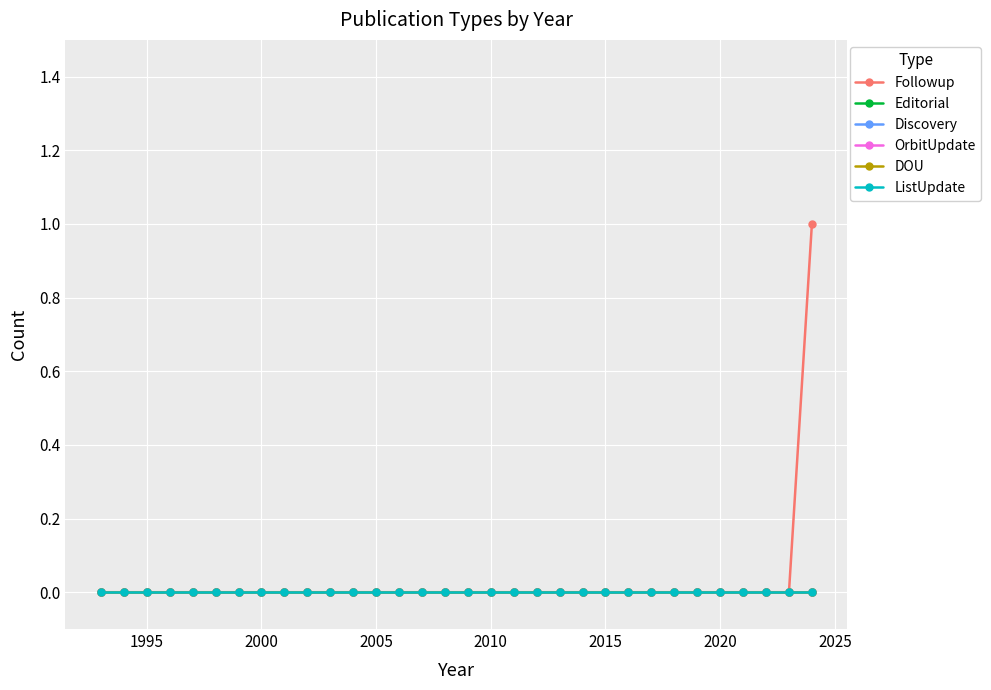

True or false: DOU and ListUpdate cross at least once.

False